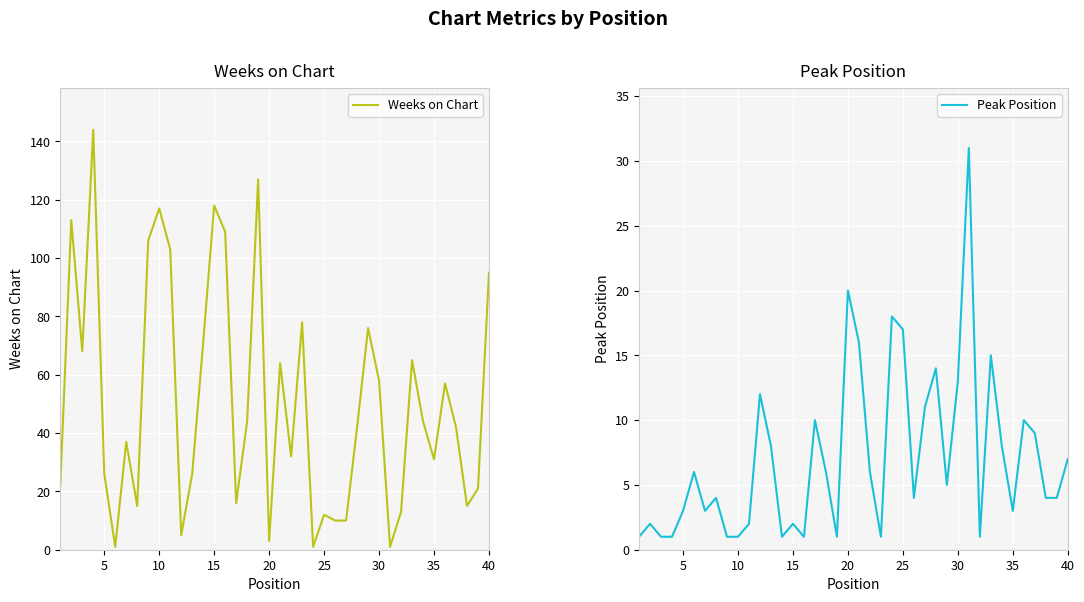

Is it true that Weeks on Chart equals 169 at 10?

False